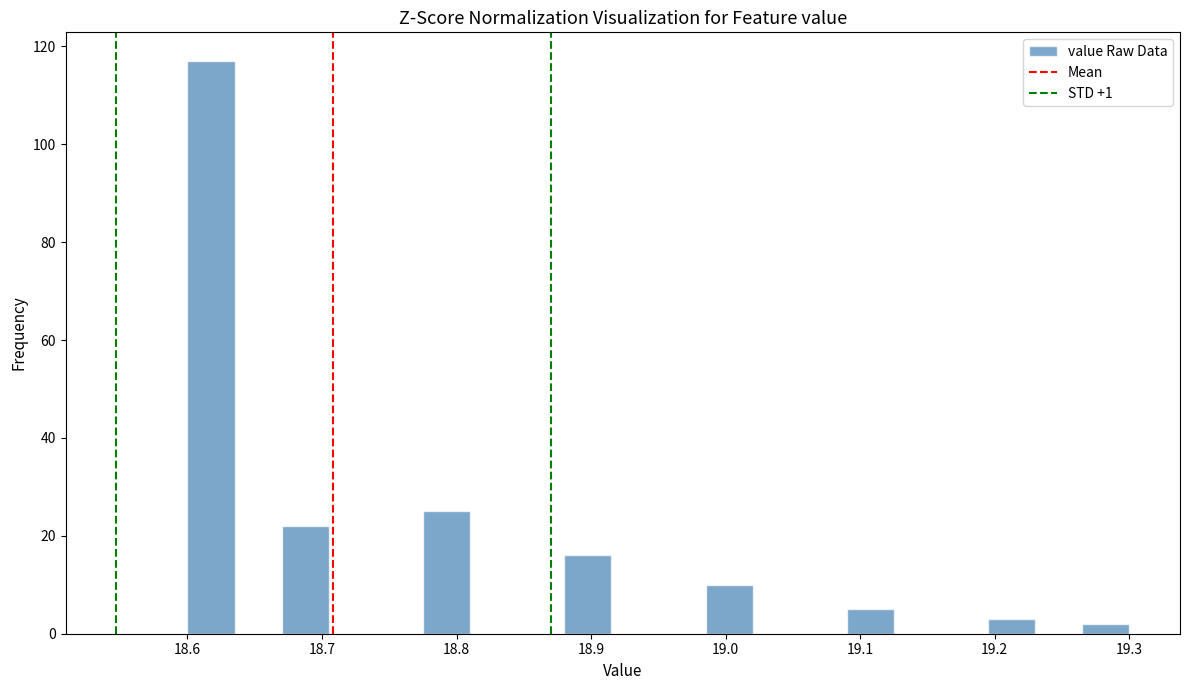

Read against the x-axis, roughly where is the centre of the tallest bar?

18.62